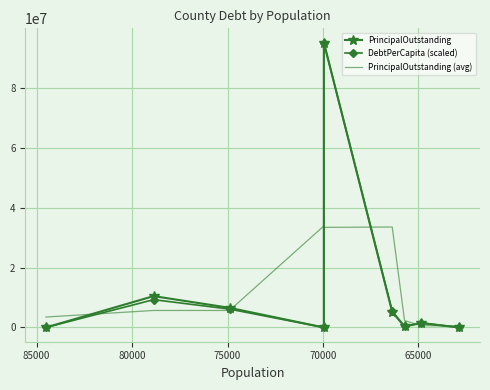

True or false: PrincipalOutstanding (avg) and PrincipalOutstanding cross at least once.

True